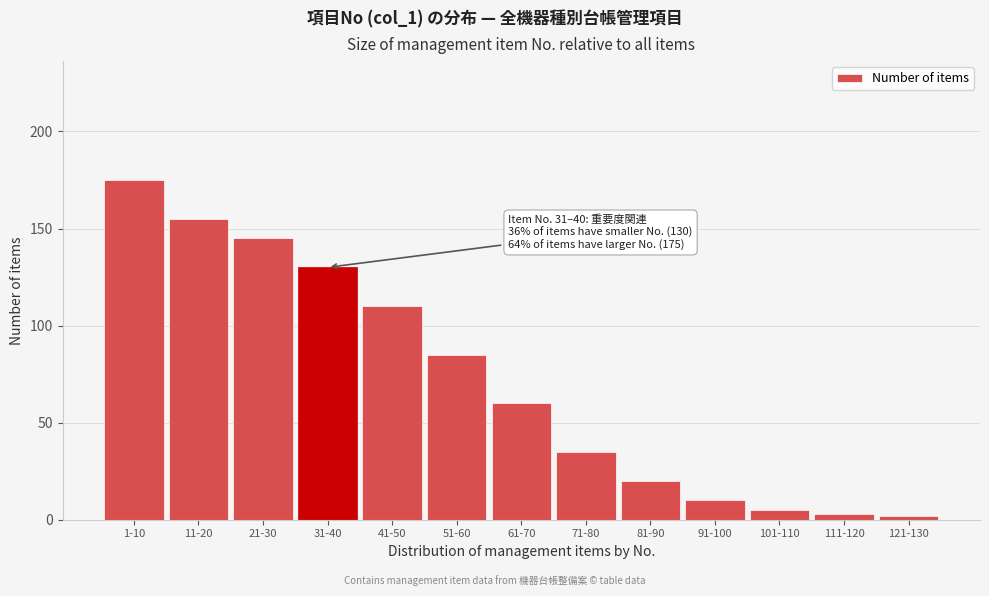

Reading right to left, transcribe all the data shown in this chart.

2	3	5	10	20	35	60	85	110	130	145	155	175